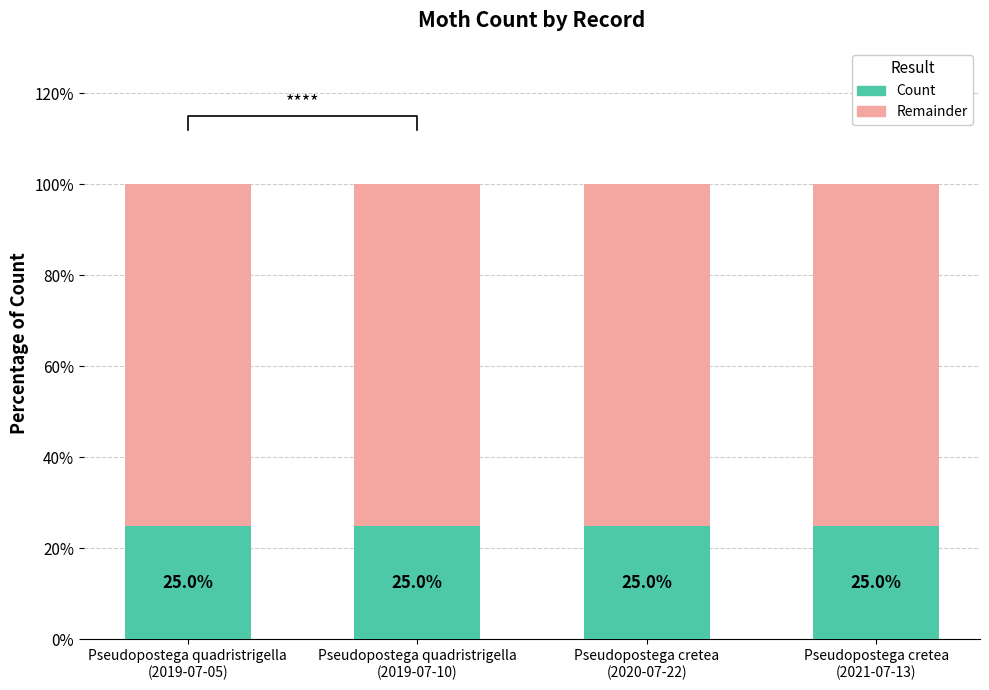

At which category is the sum across all series the highest?

Pseudopostega quadristrigella
(2019-07-05)